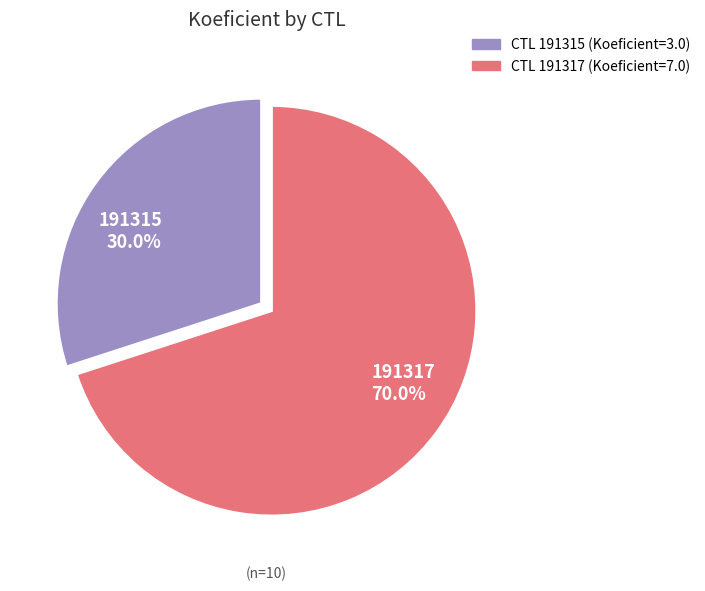

Rank the categories by value from lowest to highest.

191315, 191317